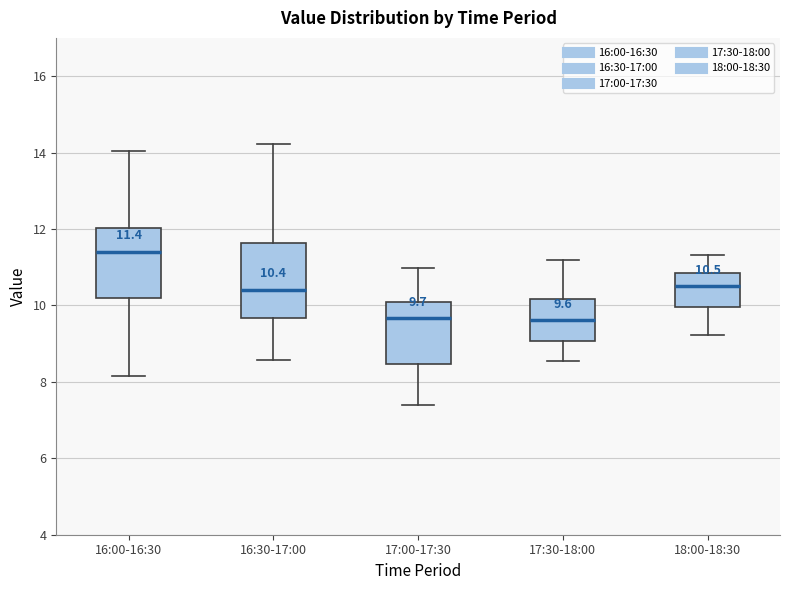

Which box's median line is the highest?

16:00-16:30